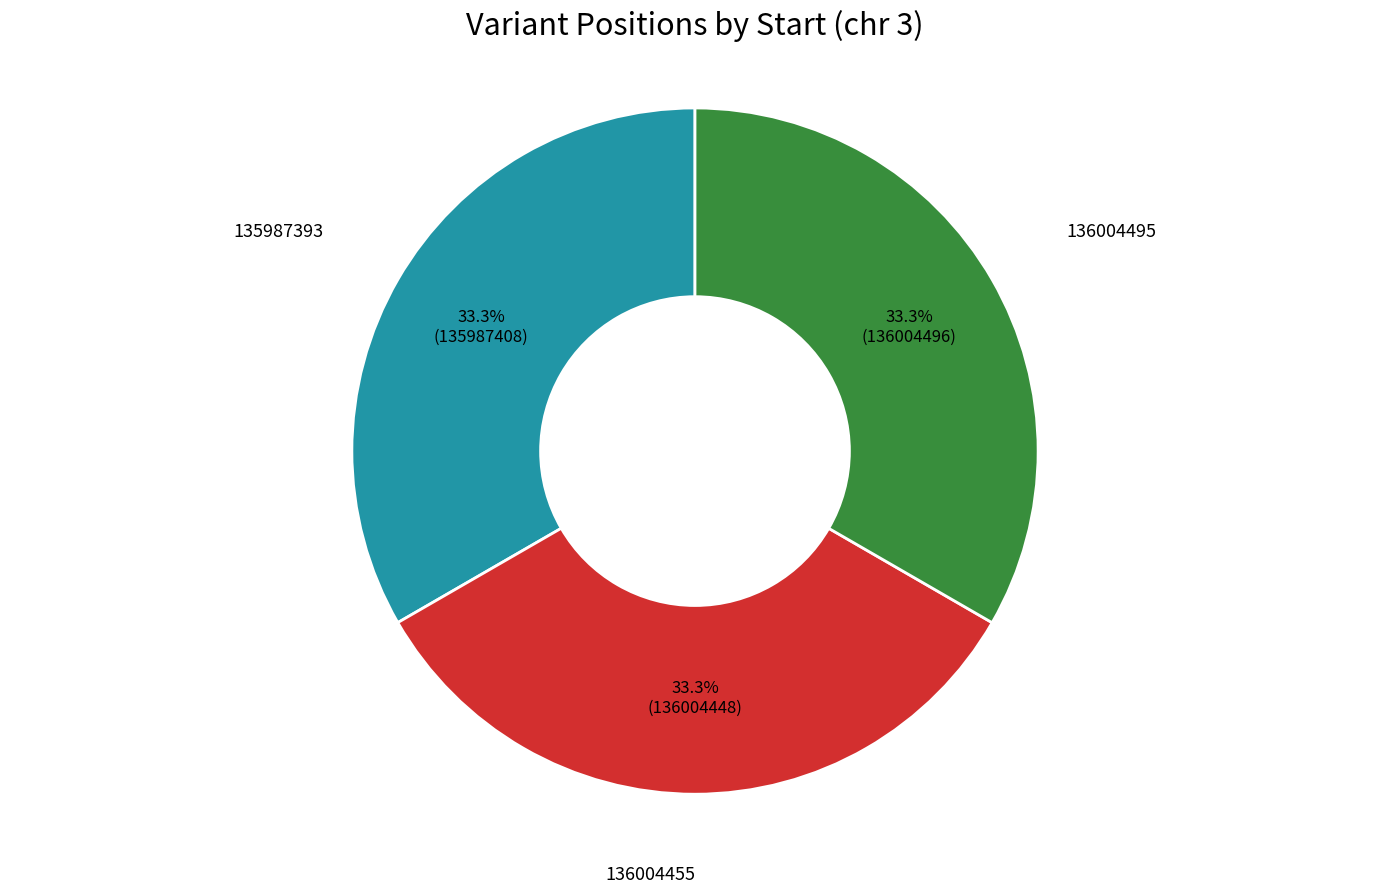

Approximately how many times larger is the value at 135987393 compared to 136004495?

1.0